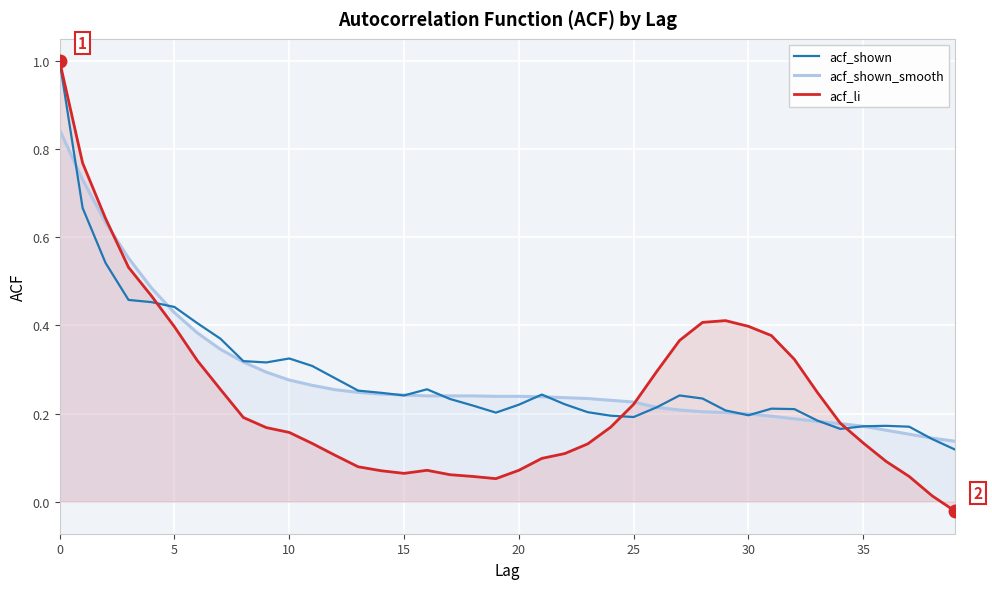

What is the greatest value displayed?

1.0